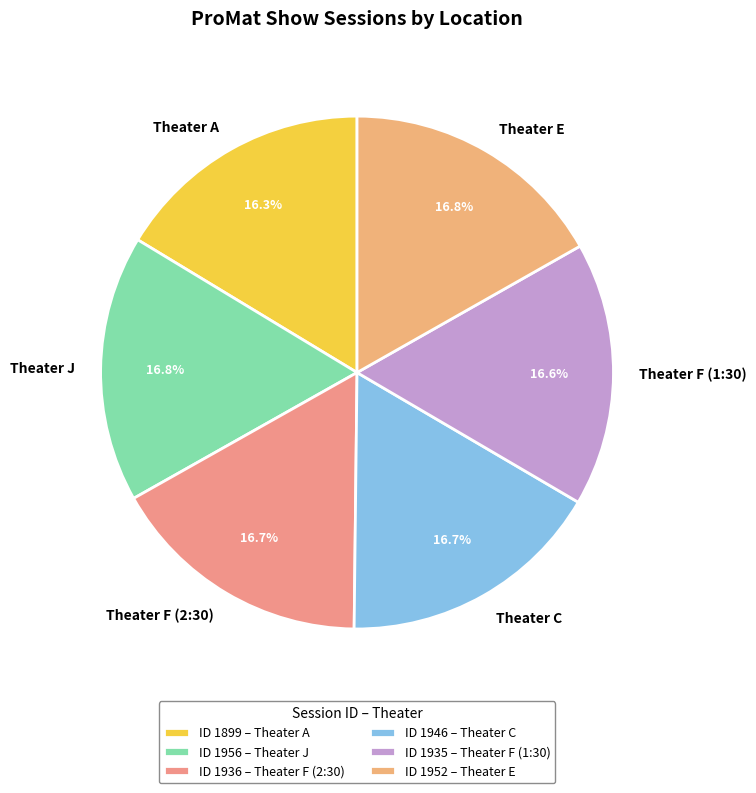

What is the total percentage of Theater F (2:30) and Theater J?

33.5%